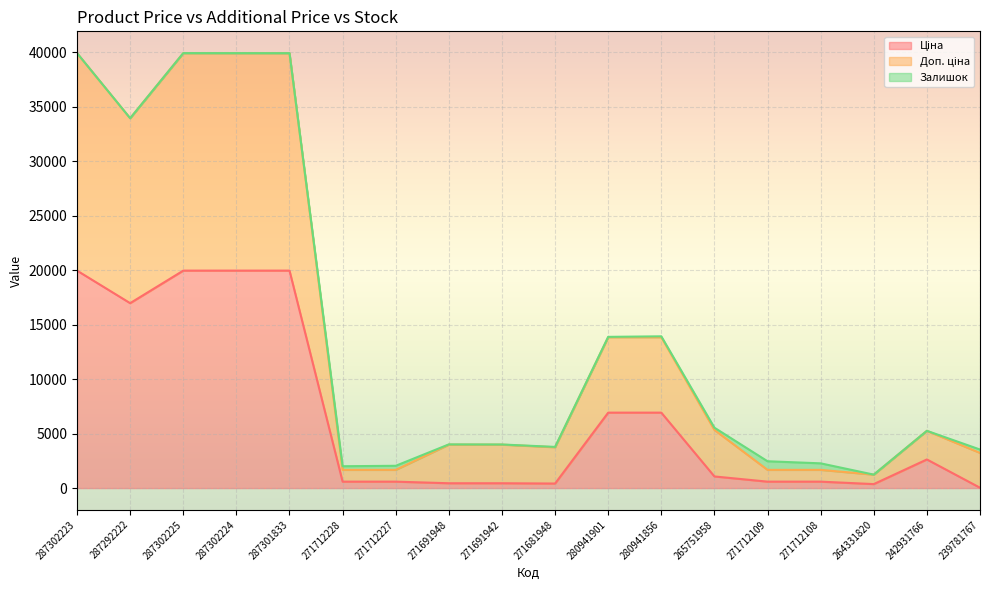

How many categories are shown in the chart?

18